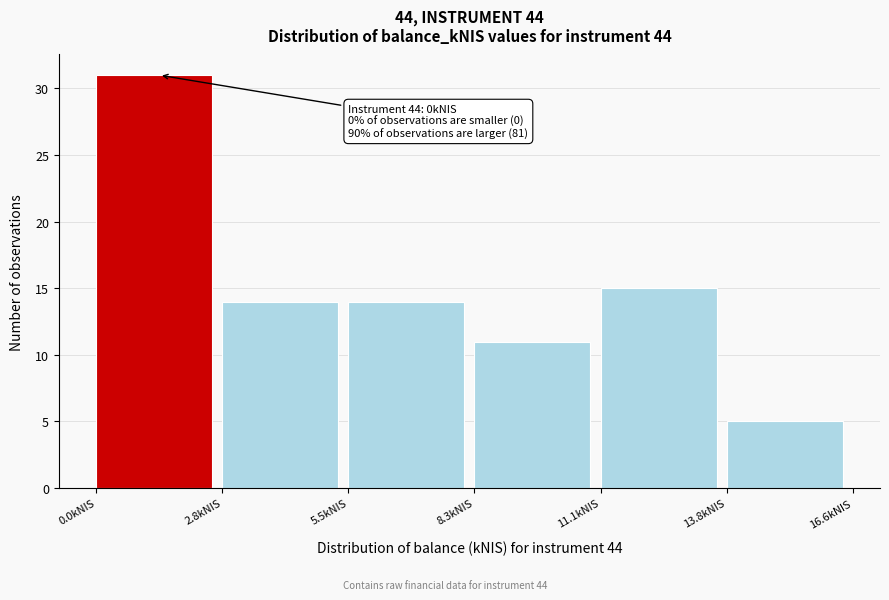

Which range on the x-axis has the tallest bar?

0.0 to 3.0